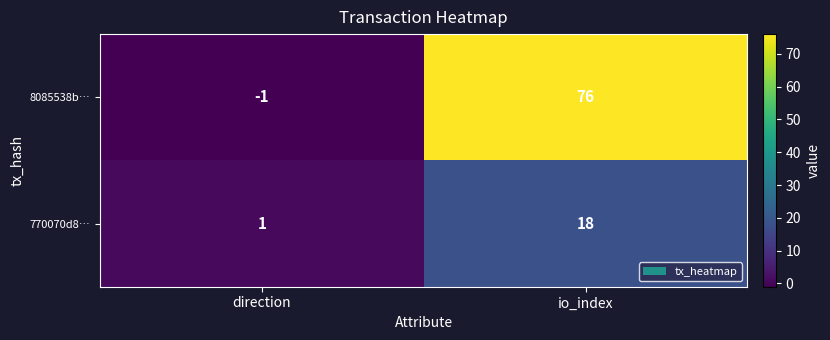

At how many categories does at least one series exceed 32?

1